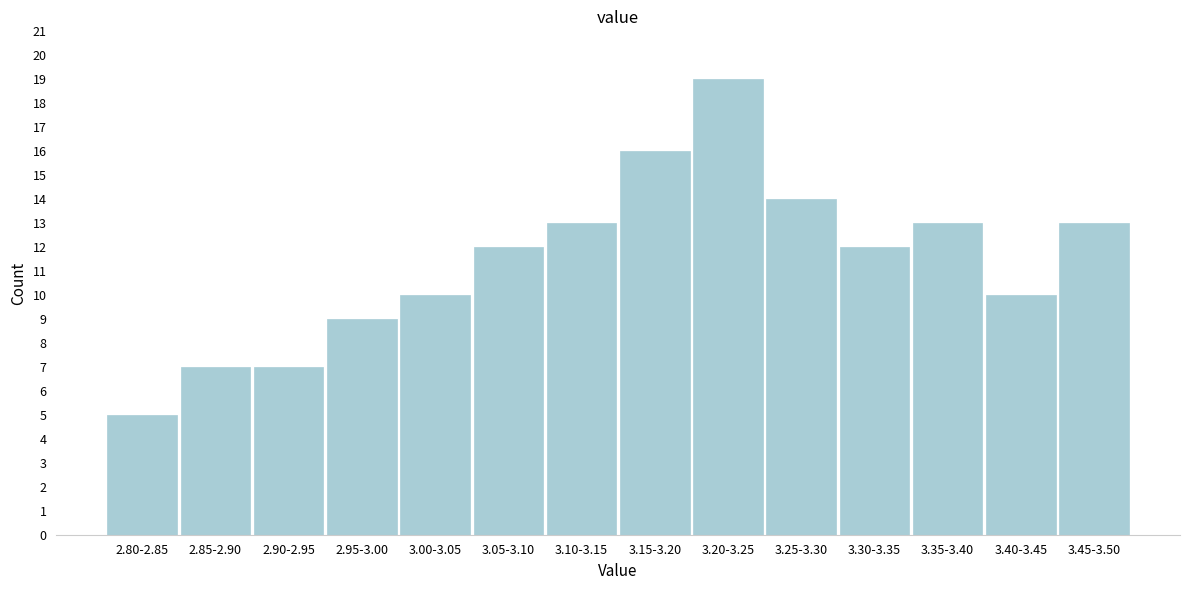

Reading left to right, list all the values displayed in this chart.

2.80-2.85=5	2.85-2.90=7	2.90-2.95=7	2.95-3.00=9	3.00-3.05=10	3.05-3.10=12	3.10-3.15=13	3.15-3.20=16	3.20-3.25=19	3.25-3.30=14	3.30-3.35=12	3.35-3.40=13	3.40-3.45=10	3.45-3.50=13